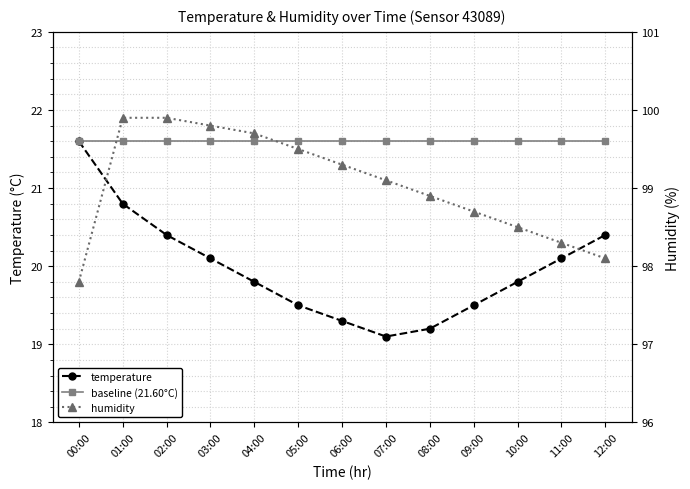

True or false: baseline (21.60°C) has more than 2 interior local peaks.

False